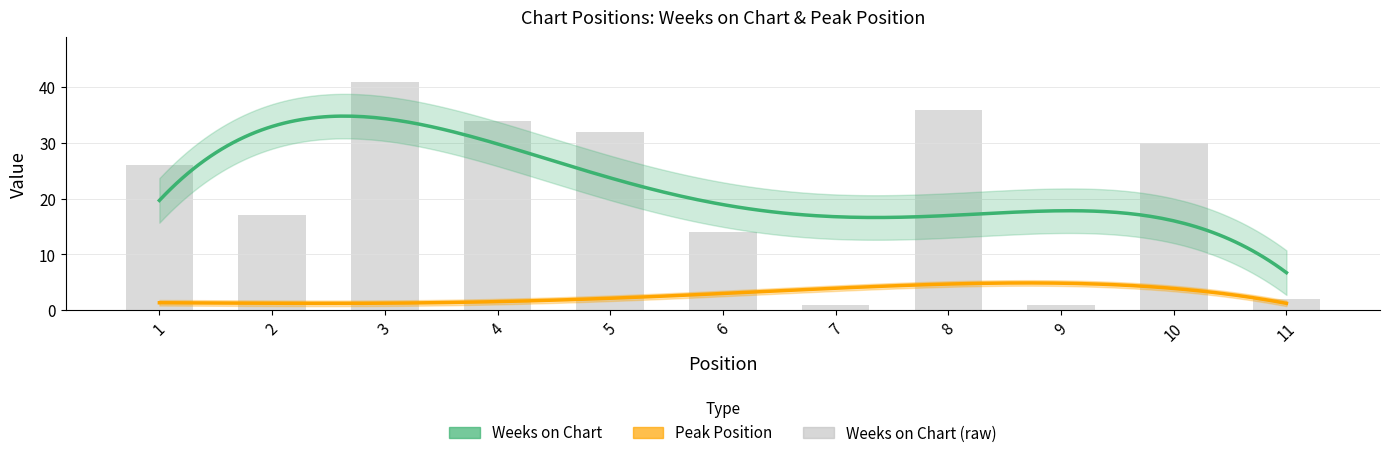

Does the chart contain any negative values?

No